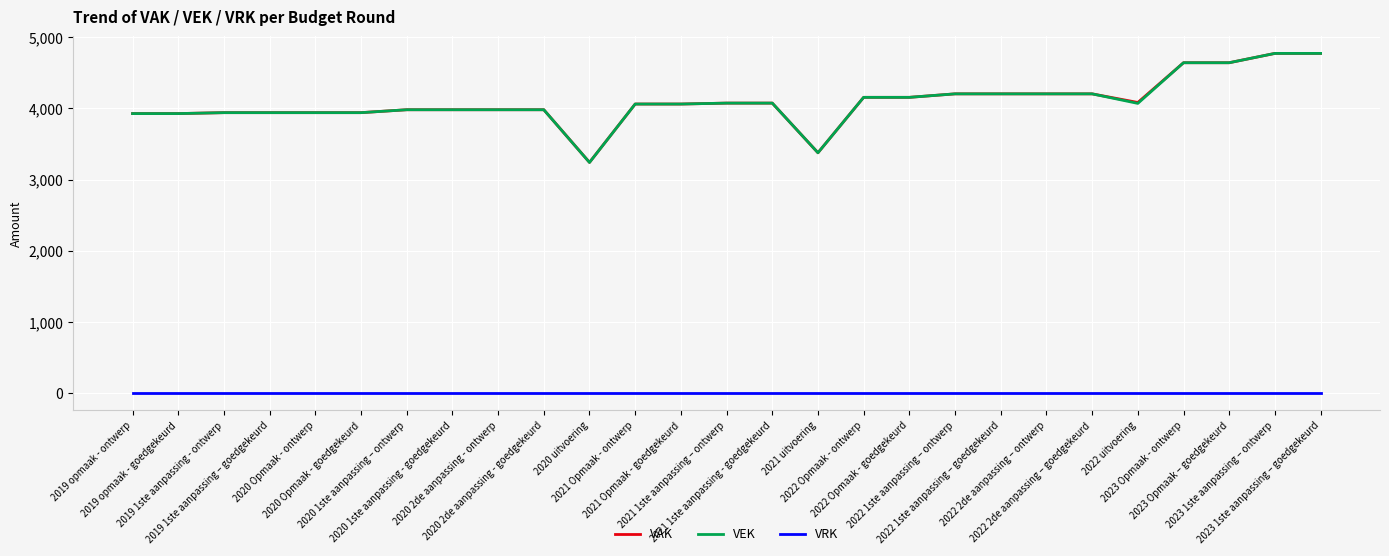

True or false: VAK and VRK intersect in this chart.

False